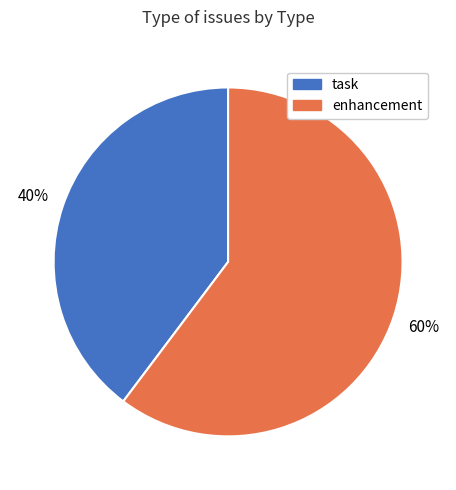

Is there a majority slice in this chart?

Yes